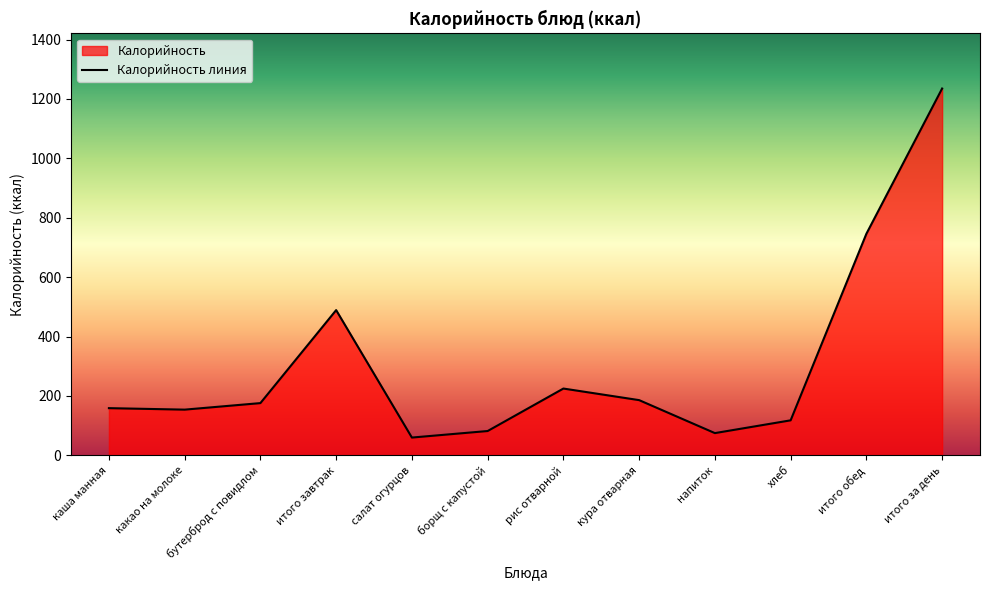

Reading left to right, transcribe all the data shown in this chart.

159	154	176	489	60	82	225	186	75	118	746	1235